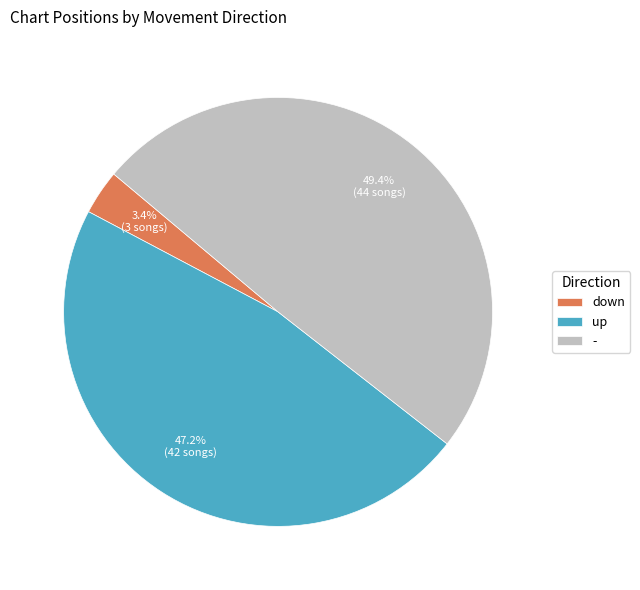

Combined, do up and down account for over 50%?

Yes